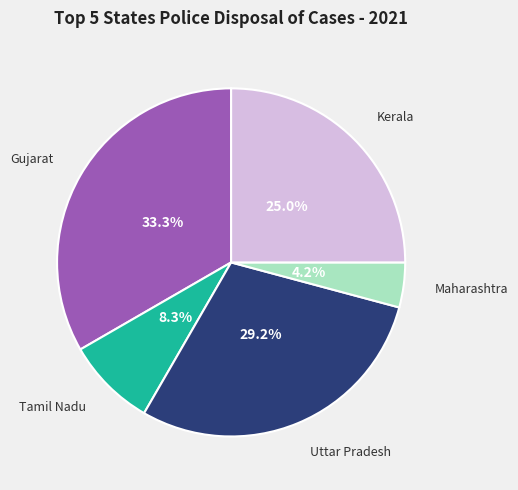

Does any single category account for the majority?

No